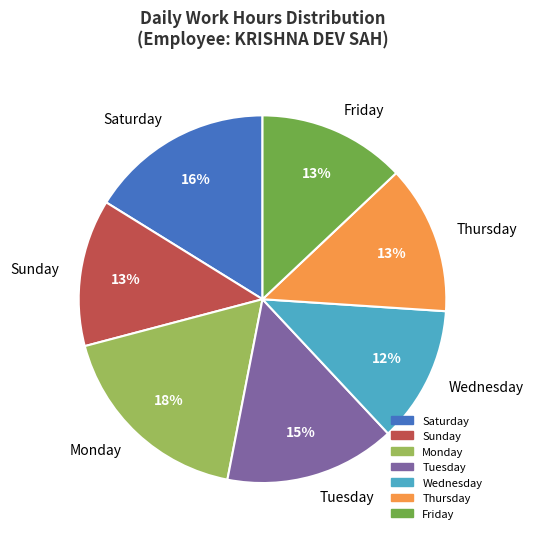

Do Saturday and Thursday together represent more than half of the pie?

No